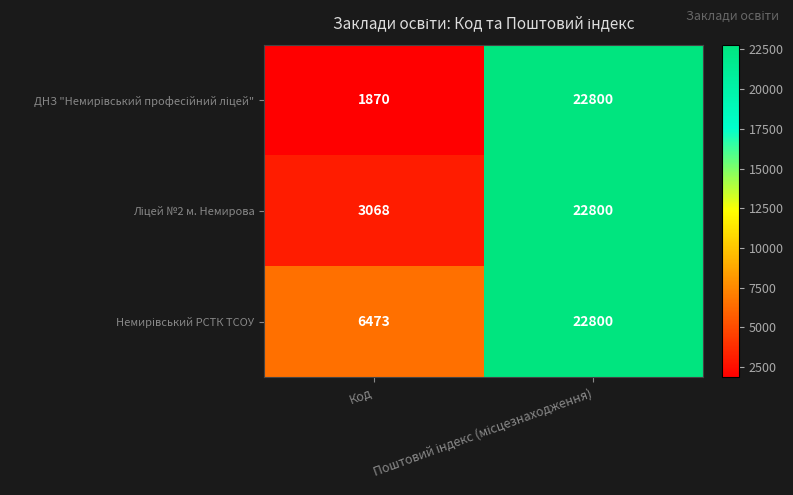

What is the maximum value shown in the chart?

22800